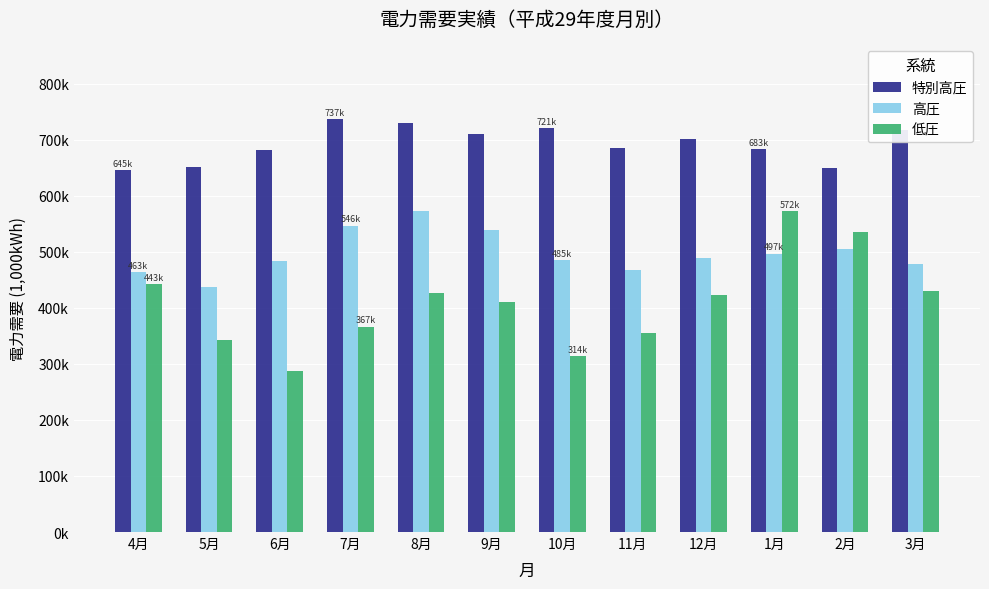

Which series has the widest spread of values?

低圧